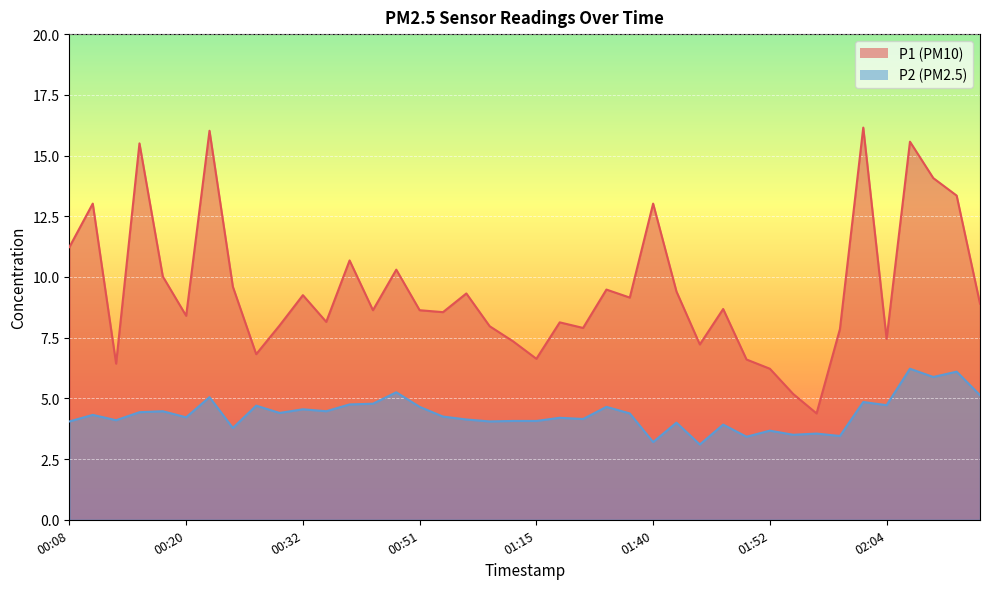

The P1 series shows 11.7 at 01:07. True or false?

False